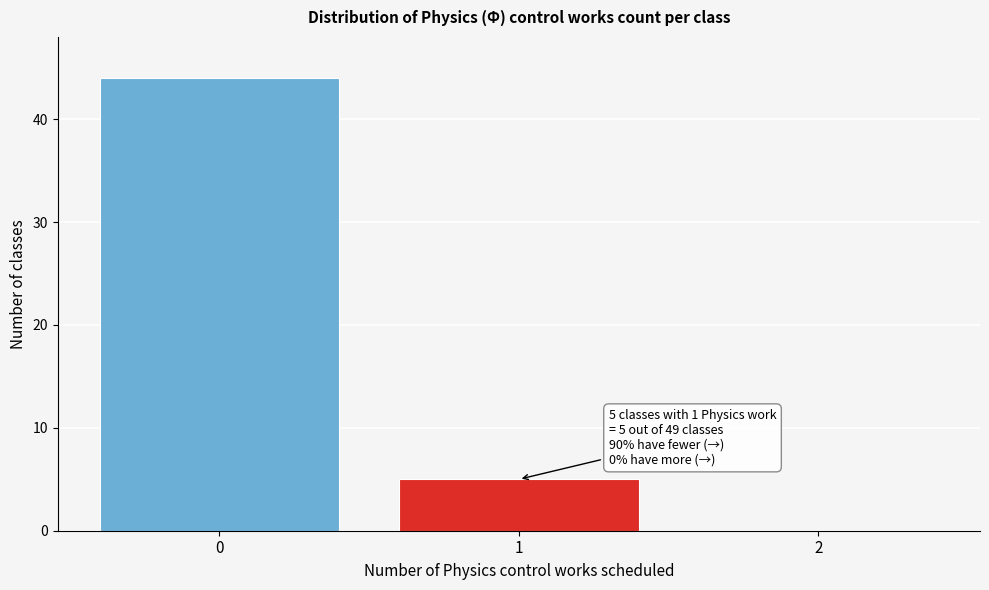

Which range on the x-axis has the tallest bar?

-0.5 to 0.5